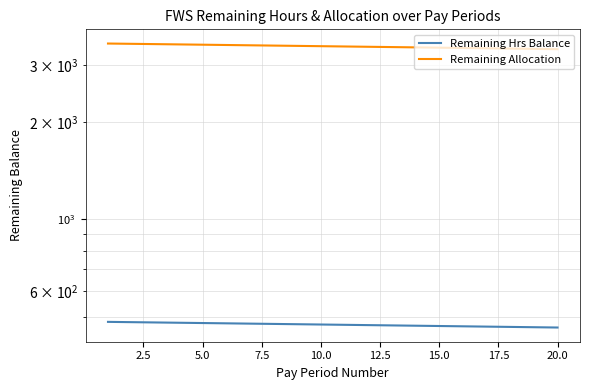

True or false: Remaining Allocation has more than 2 points higher than both neighbors.

False